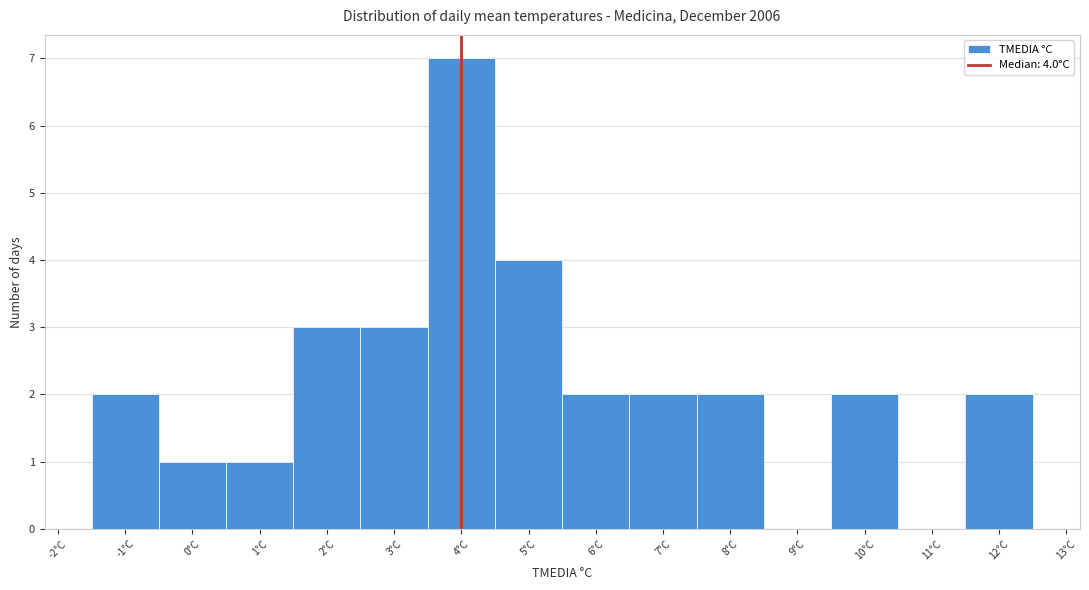

Which range on the x-axis has the tallest bar?

3.5 to 4.5